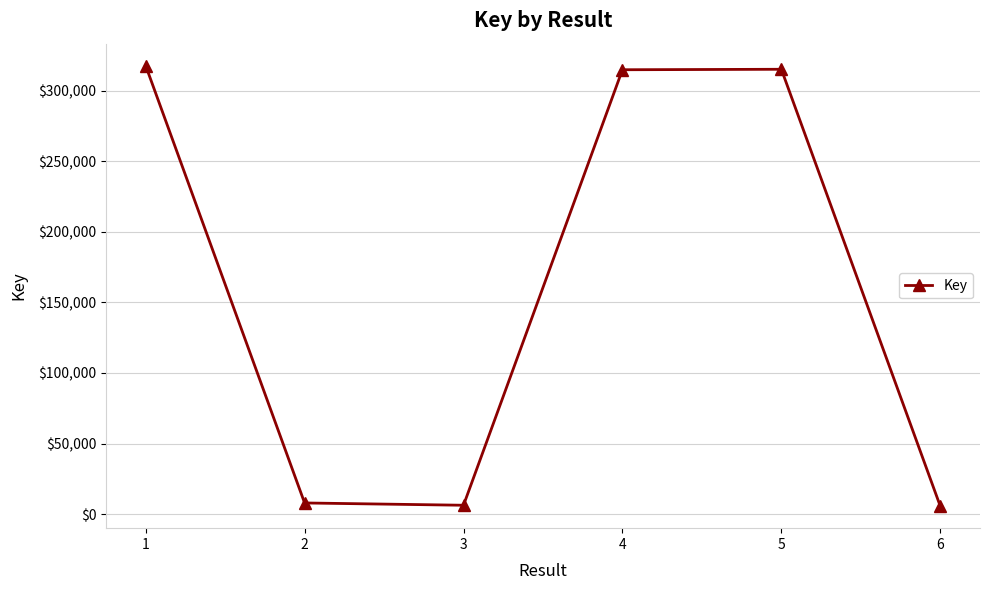

How many points are higher than both their immediate neighbors (excluding endpoints)?

1